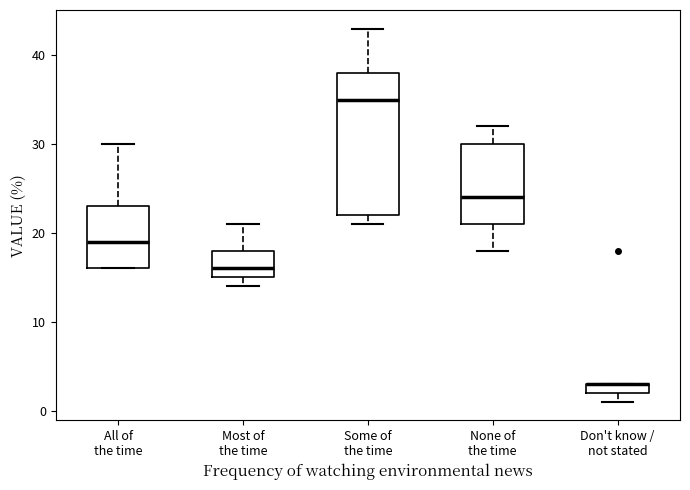

Where does the upper whisker of the box for All of the time end on the y-axis? The values are not printed on the chart, so give them approximately, as read against the axis.

30